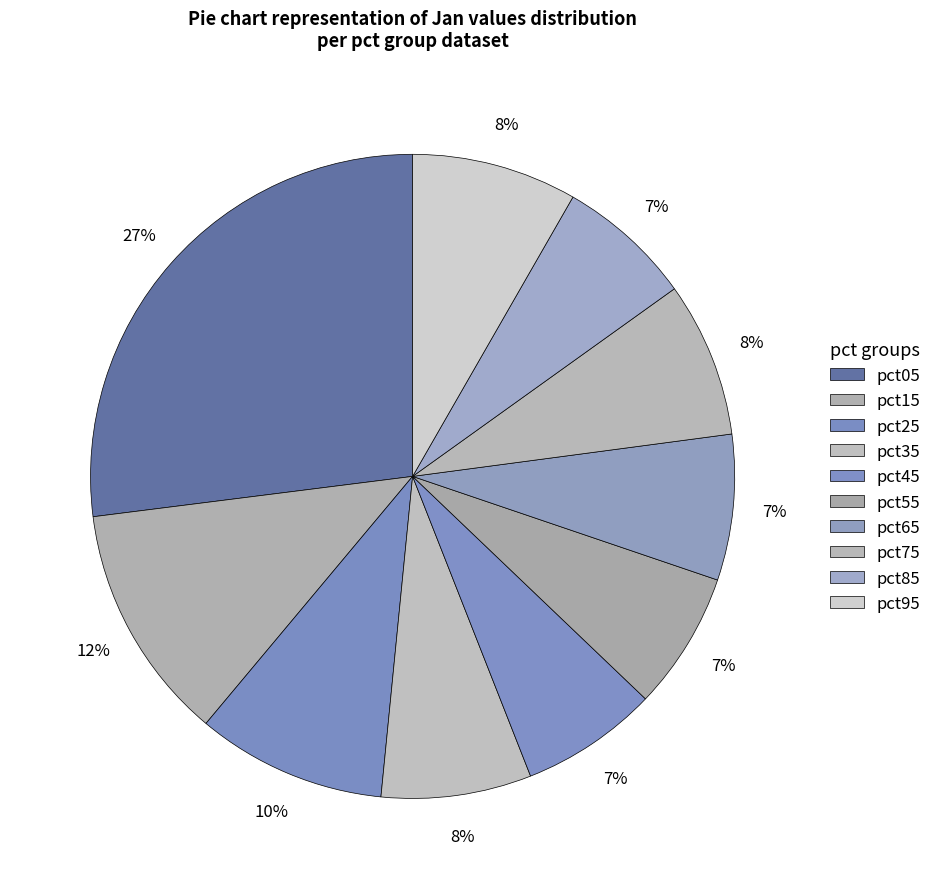

How many slices are in this pie chart?

10